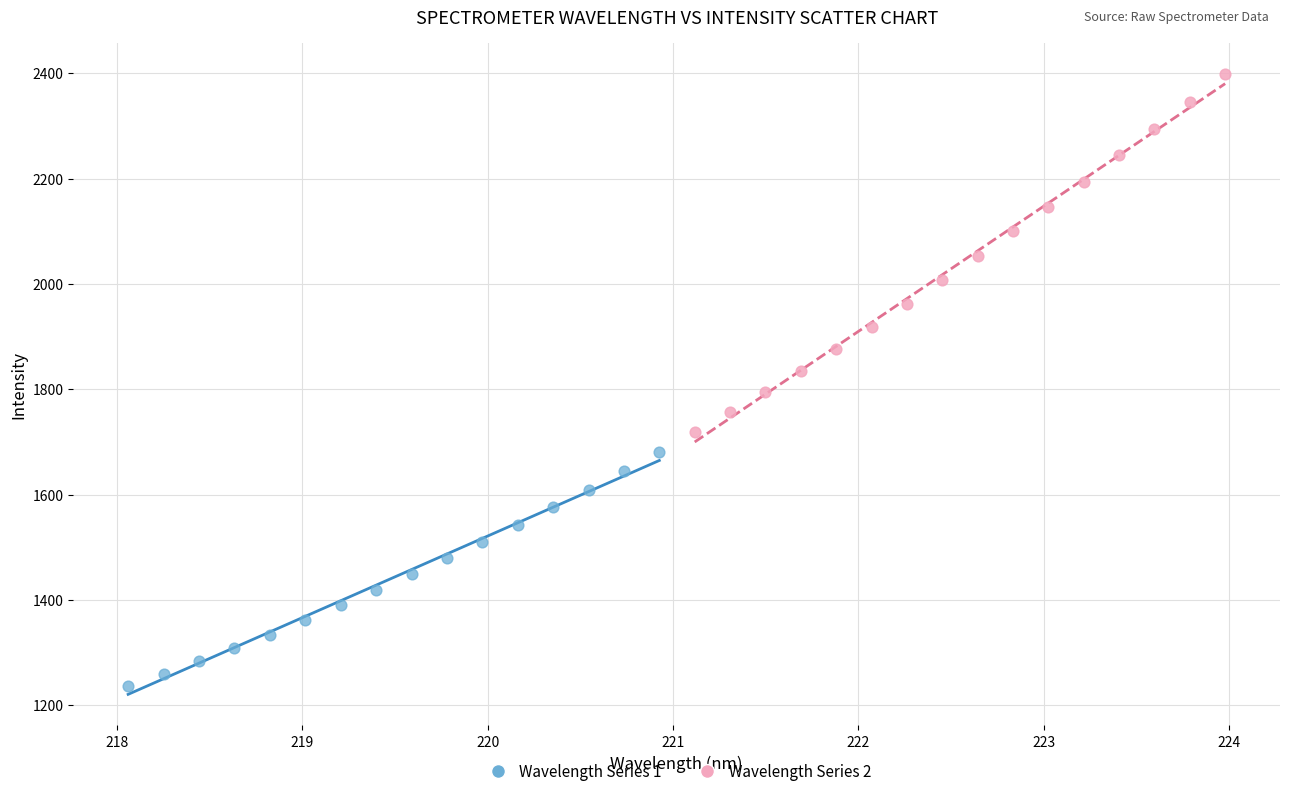

Which series reaches the maximum Y coordinate?

Wavelength Series 2